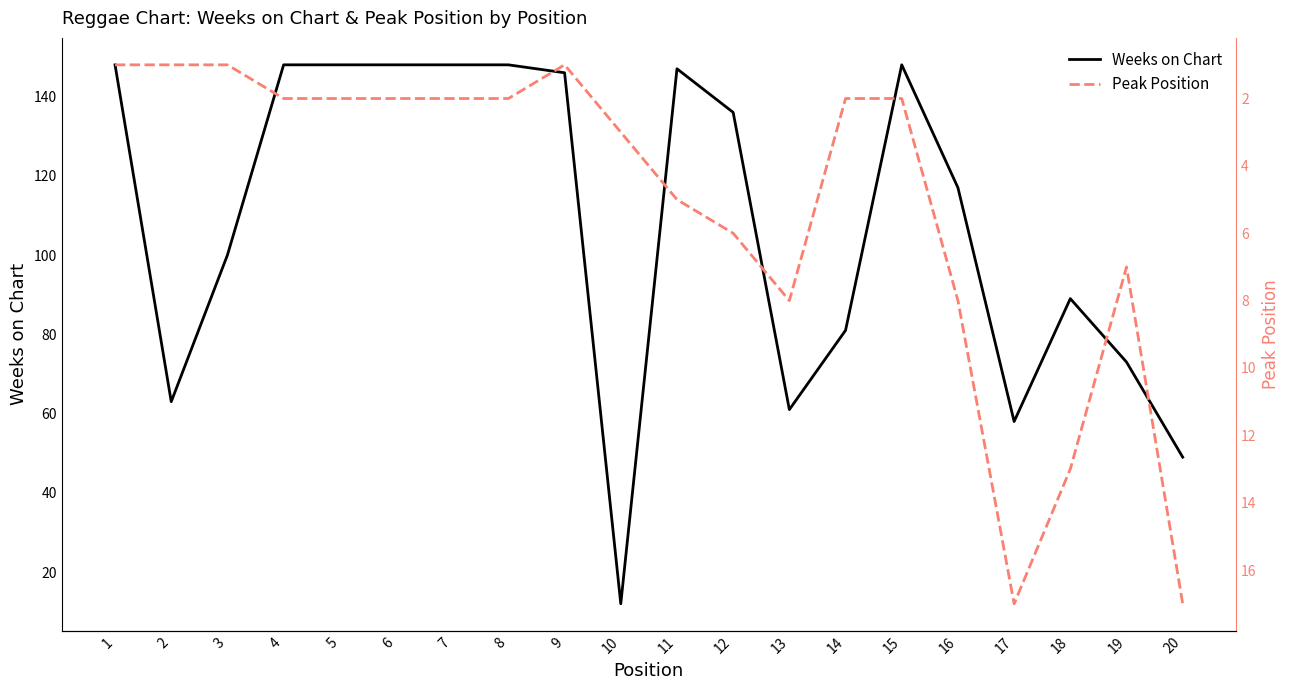

Which series has the largest total across all categories?

Weeks on Chart